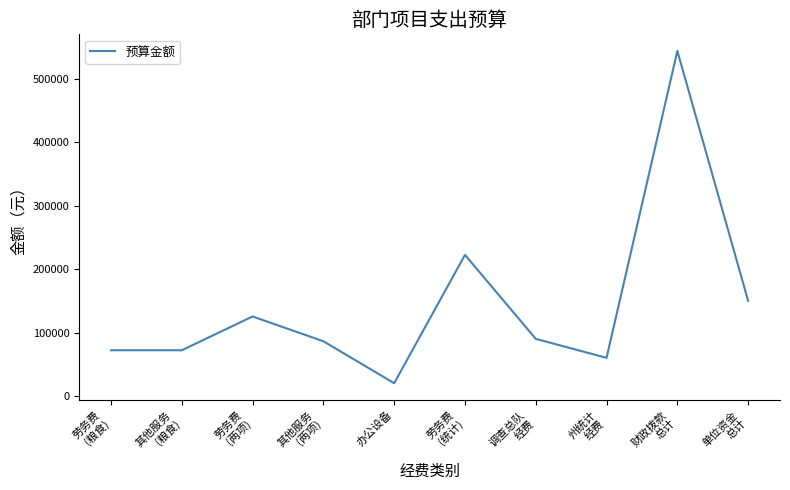

The value at 办公设备 is 20000. True or false?

True